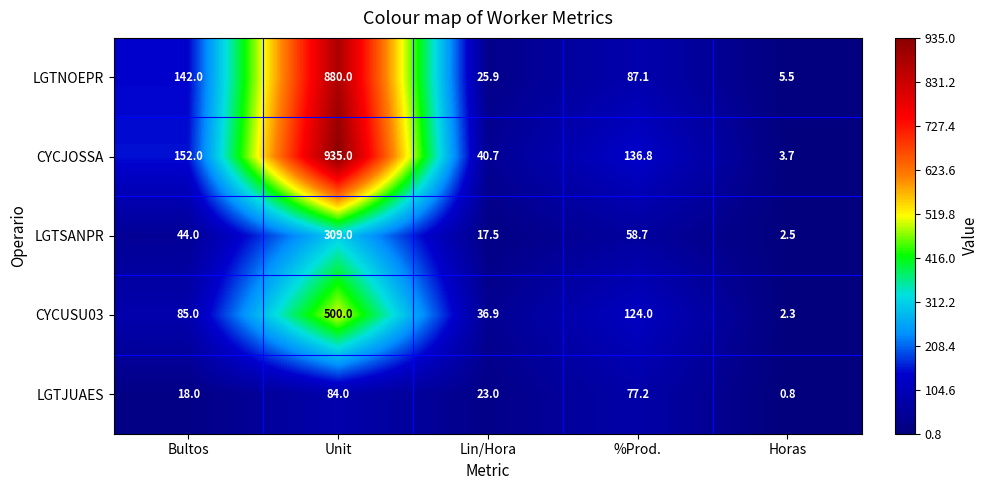

What is the sum of the LGTJUAES values at Horas and Bultos?

18.8